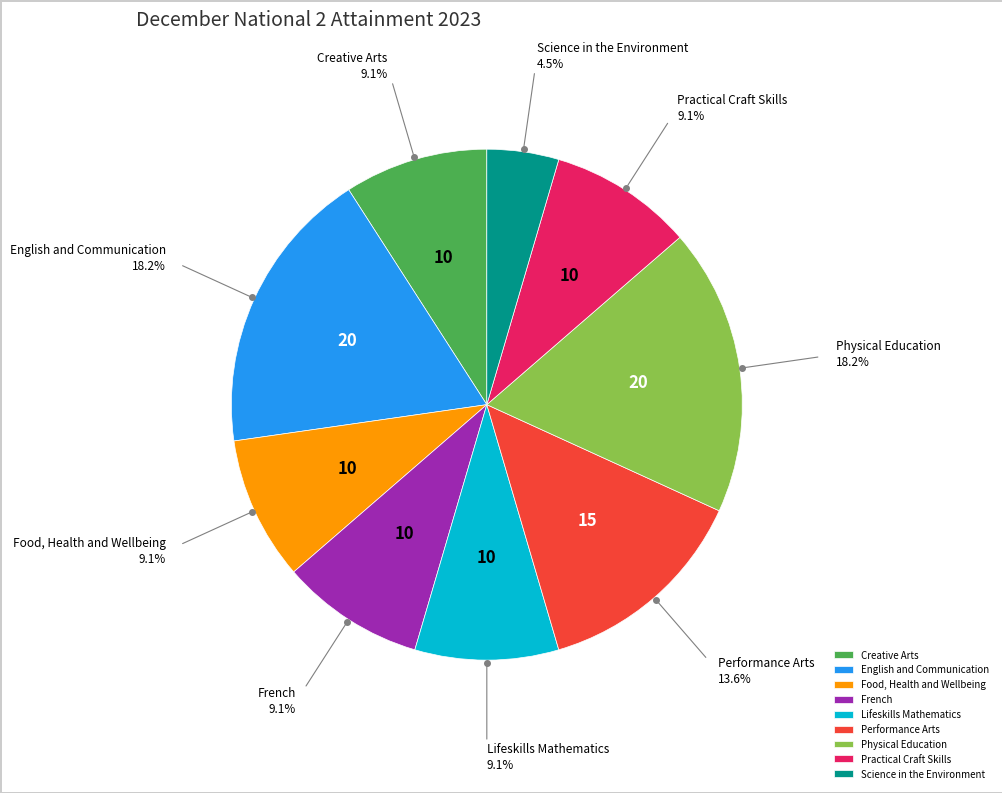

How many slices are in this pie chart?

9